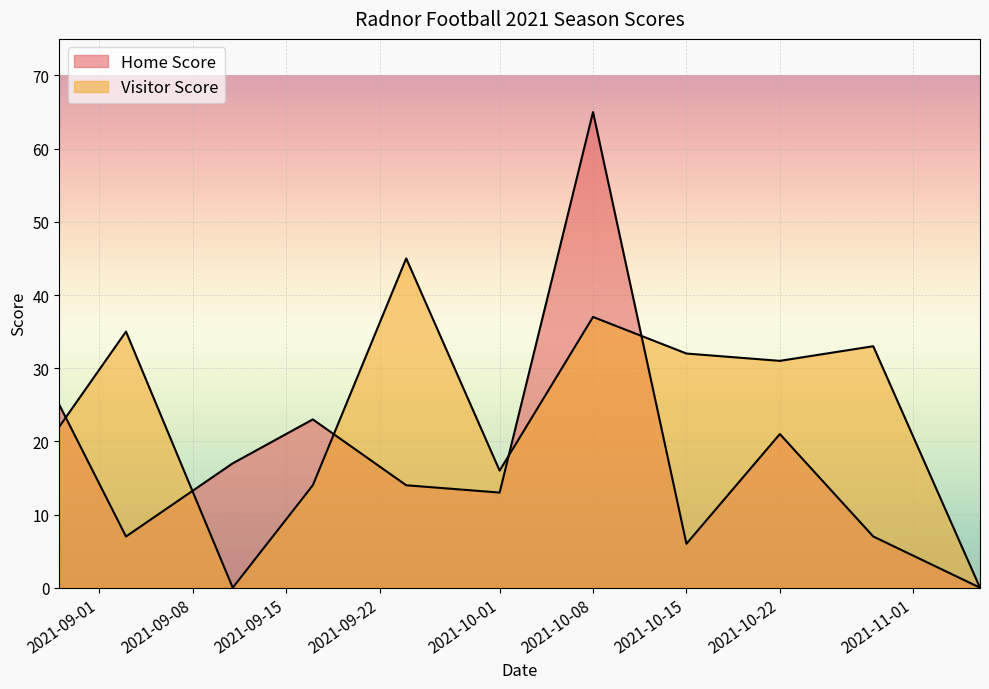

True or false: Visitor Score and Home Score cross at least once.

True